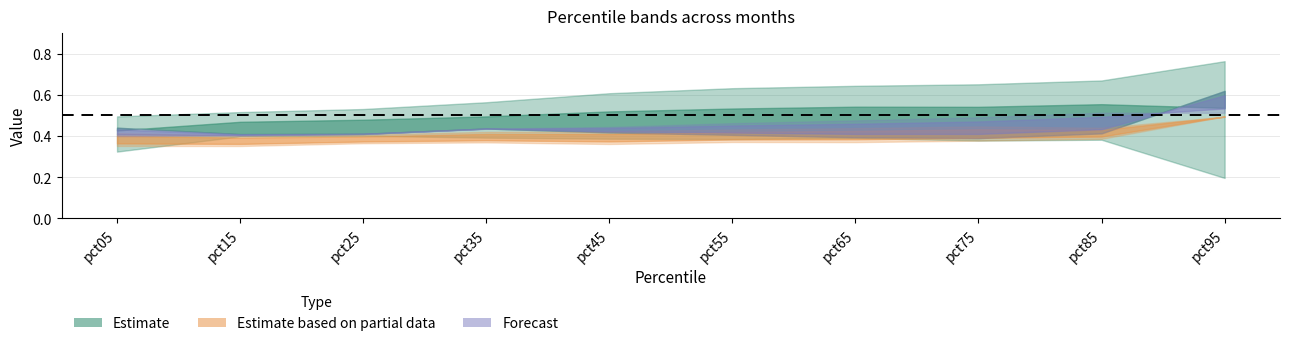

The May series shows 0.5 at pct25. True or false?

False